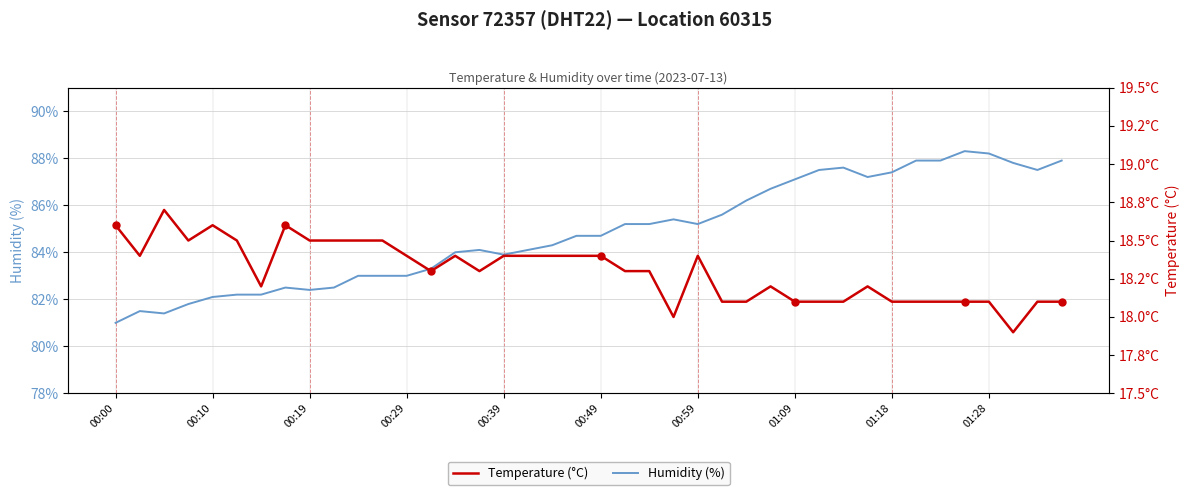

At 21, list the series in order from largest to smallest.

Humidity (%), Temperature (°C)